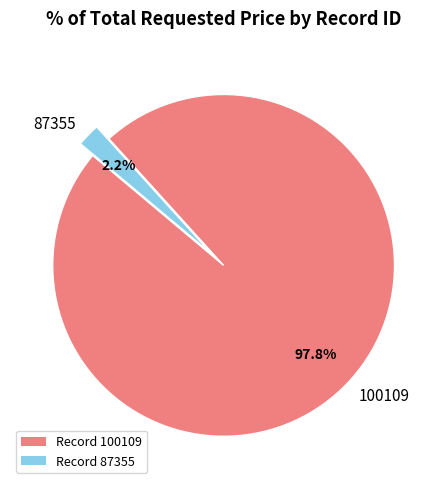

To the nearest percent, what is the difference between the 87355 and 100109 slice percentages?

96%